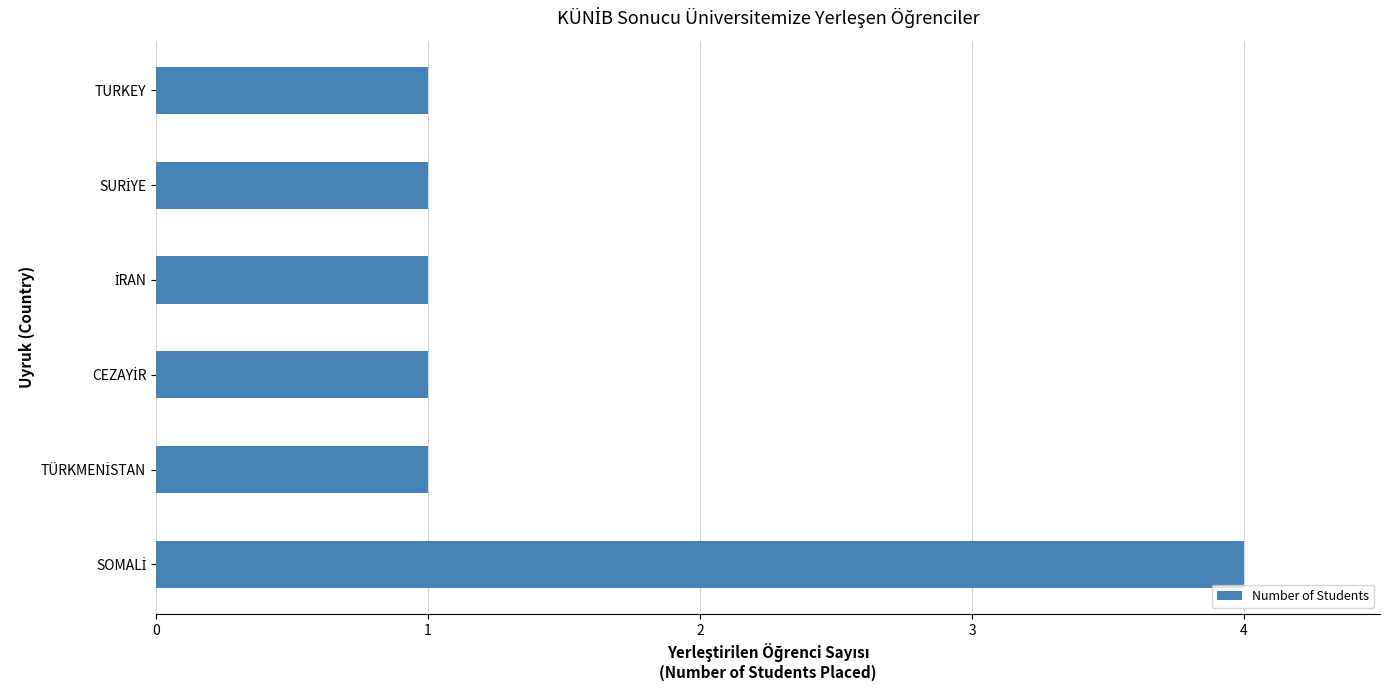

What is the difference between the maximum and minimum values?

3